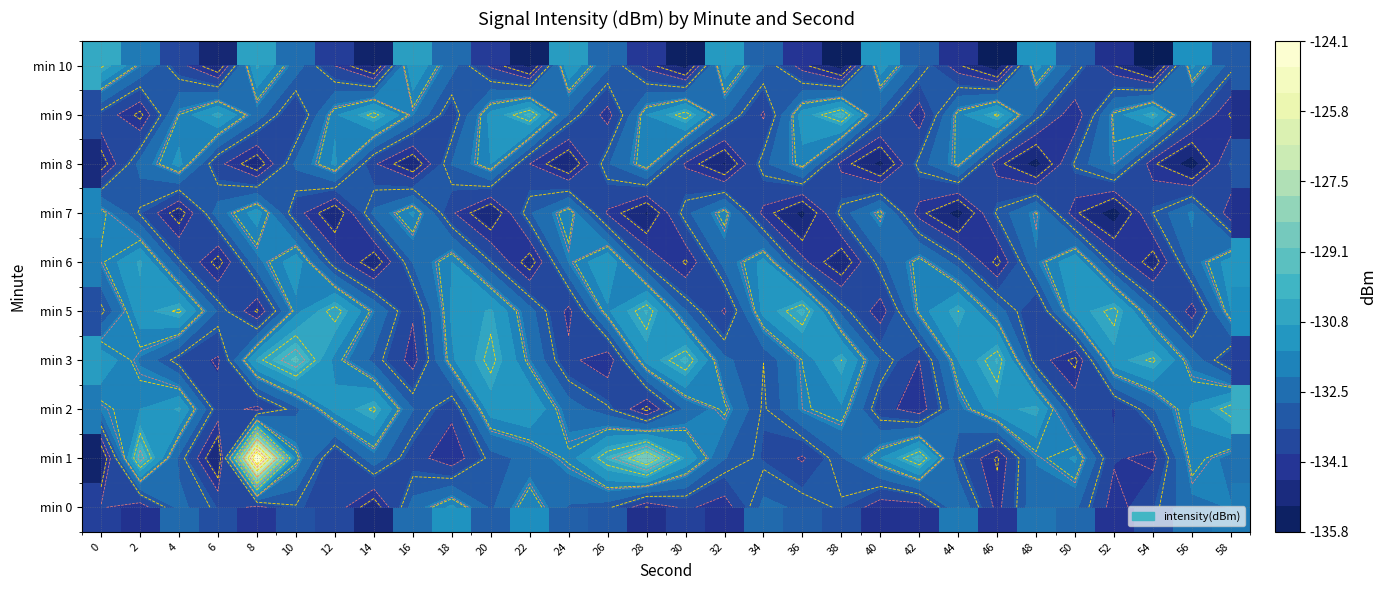

At which label does min 0 reach its peak?

18